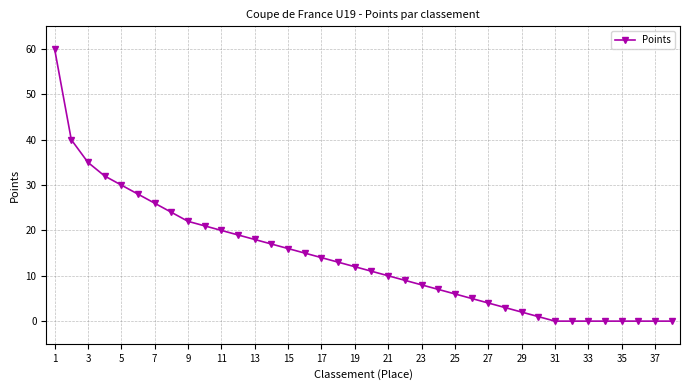

How many data points does each series have?

38